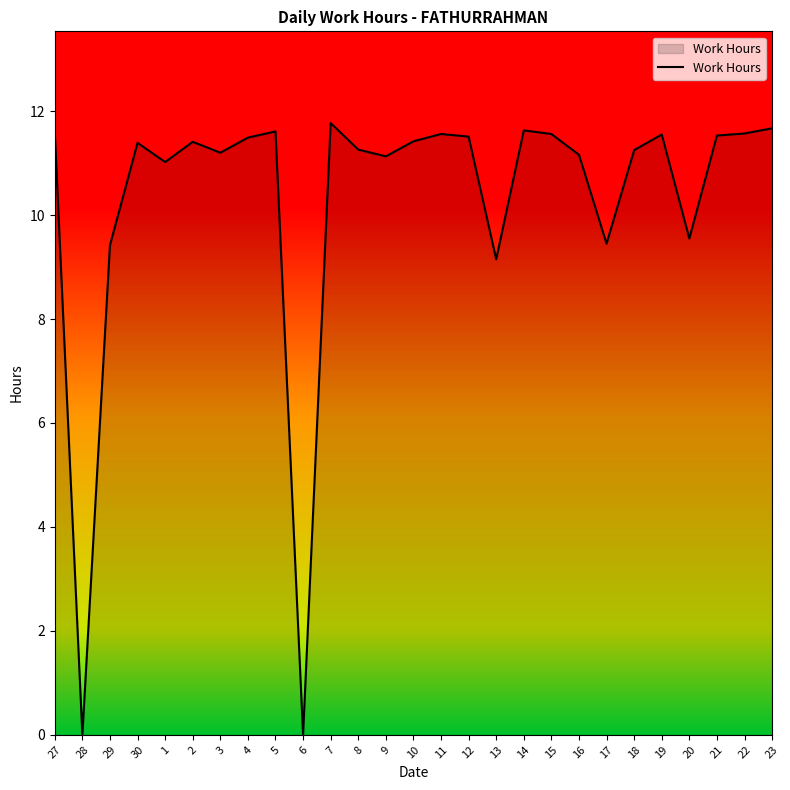

Where is the first local minimum?

28